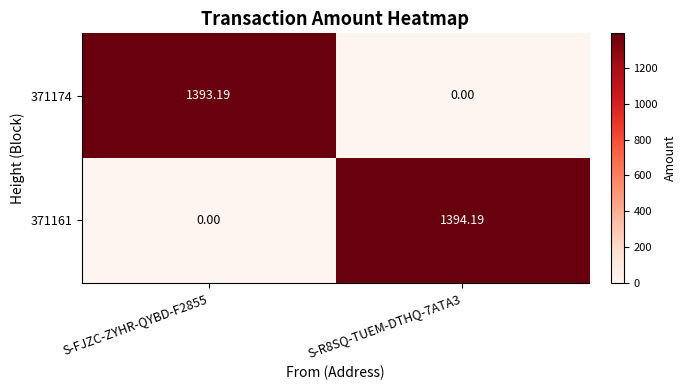

At S-R8SQ-TUEM-DTHQ-7ATA3, list the series in order from smallest to largest.

371174, 371161